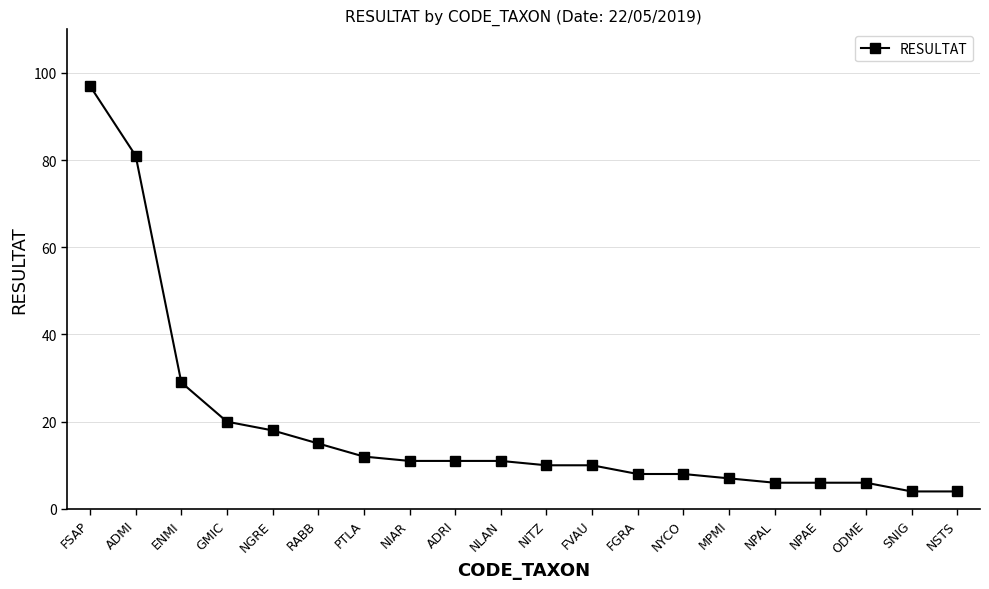

How many distinct data groups are displayed?

1